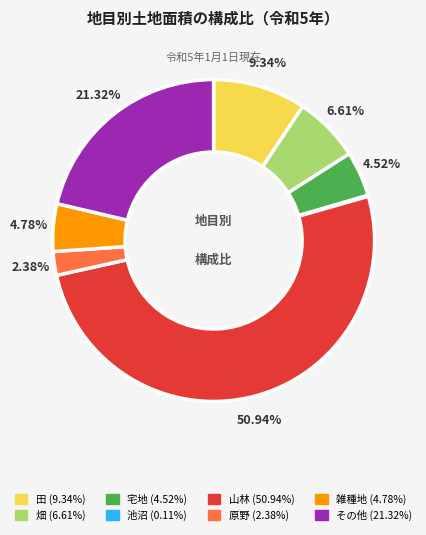

Is the sum of 田 and その他 greater than half?

No